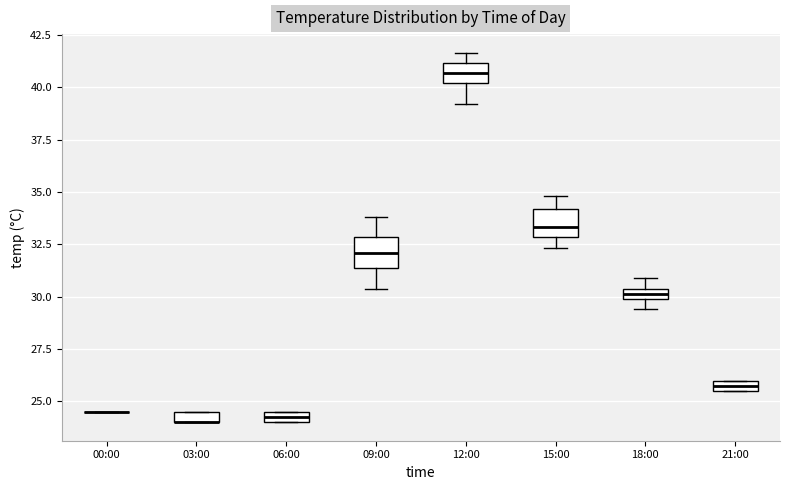

Where is the upper edge of the box for 21:00 on the y-axis? The values are not printed on the chart, so give them approximately, as read against the axis.

26.0